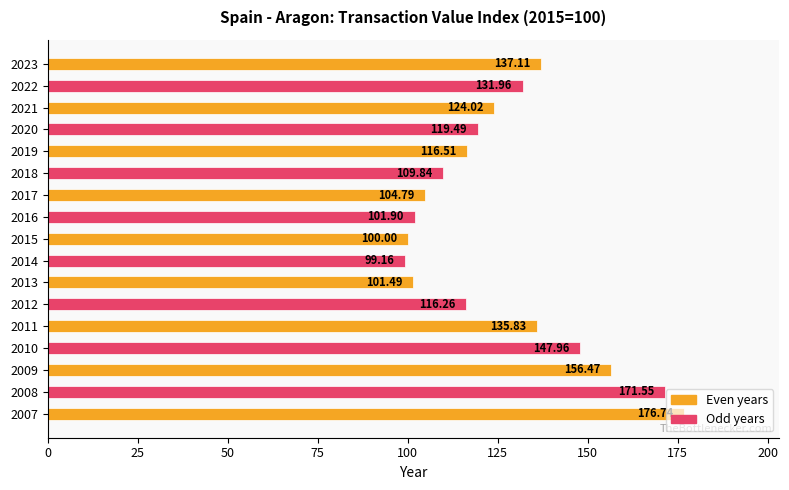

What is the sum of all values?

2151.1